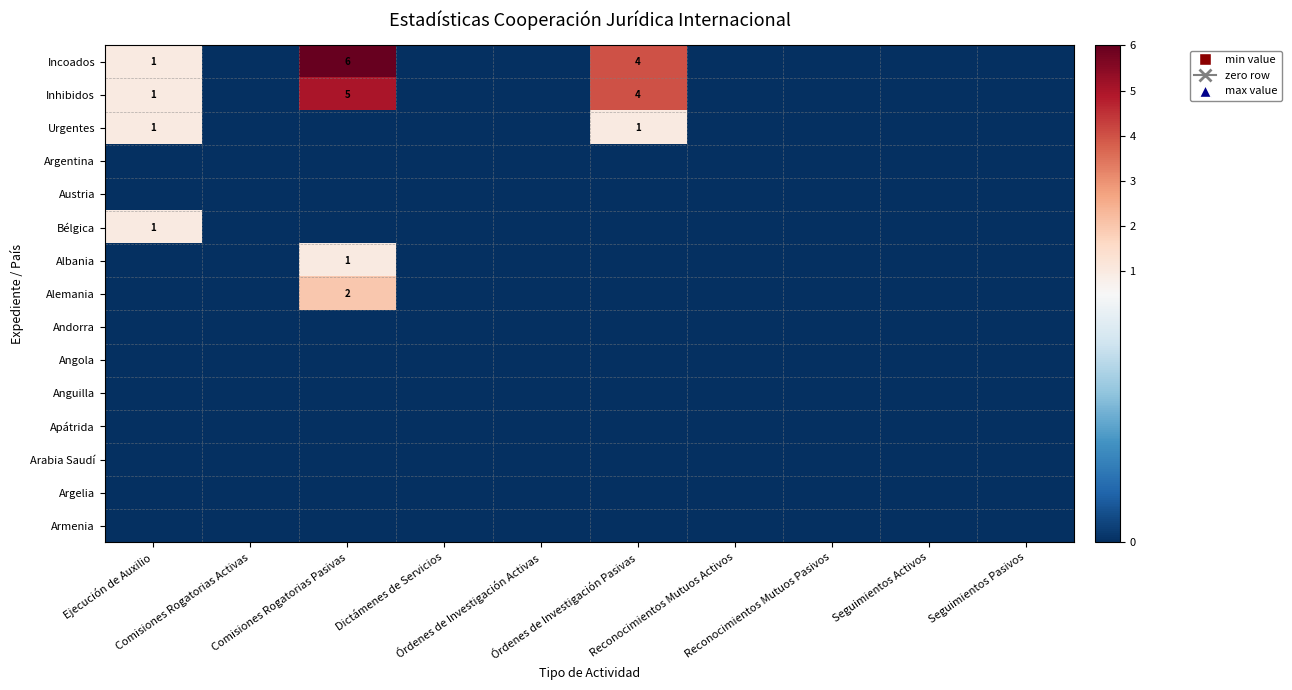

Rank the series at Órdenes de Investigación Activas from highest to lowest value.

Incoados, Inhibidos, Urgentes, Argentina, Austria, Bélgica, Albania, Alemania, Andorra, Angola, Anguilla, Apátrida, Arabia Saudí, Argelia, Armenia